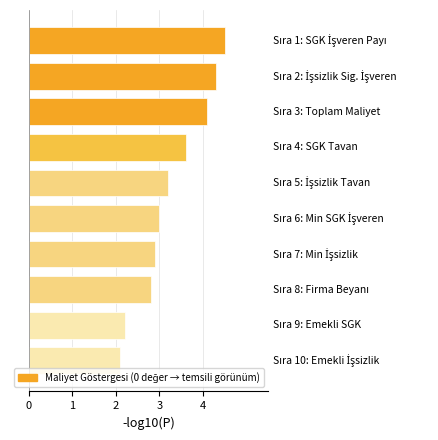

What is the minimum value shown in the chart?

2.1